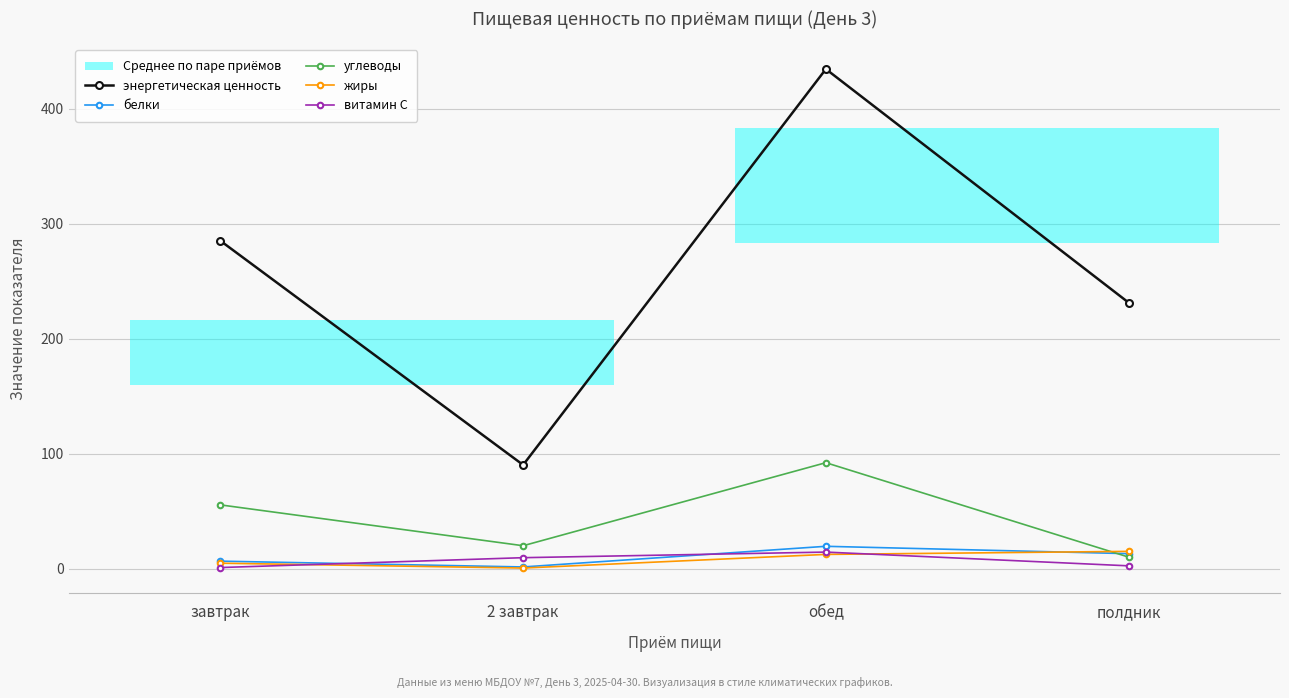

Which series has the largest total across all categories?

энергетическая ценность